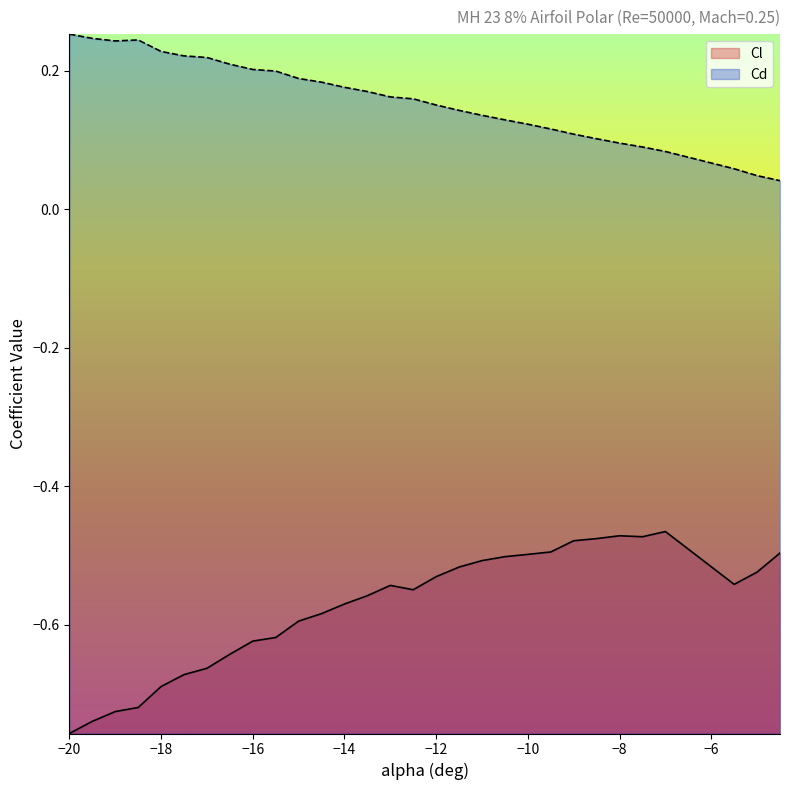

True or false: Cl and Cd intersect in this chart.

False